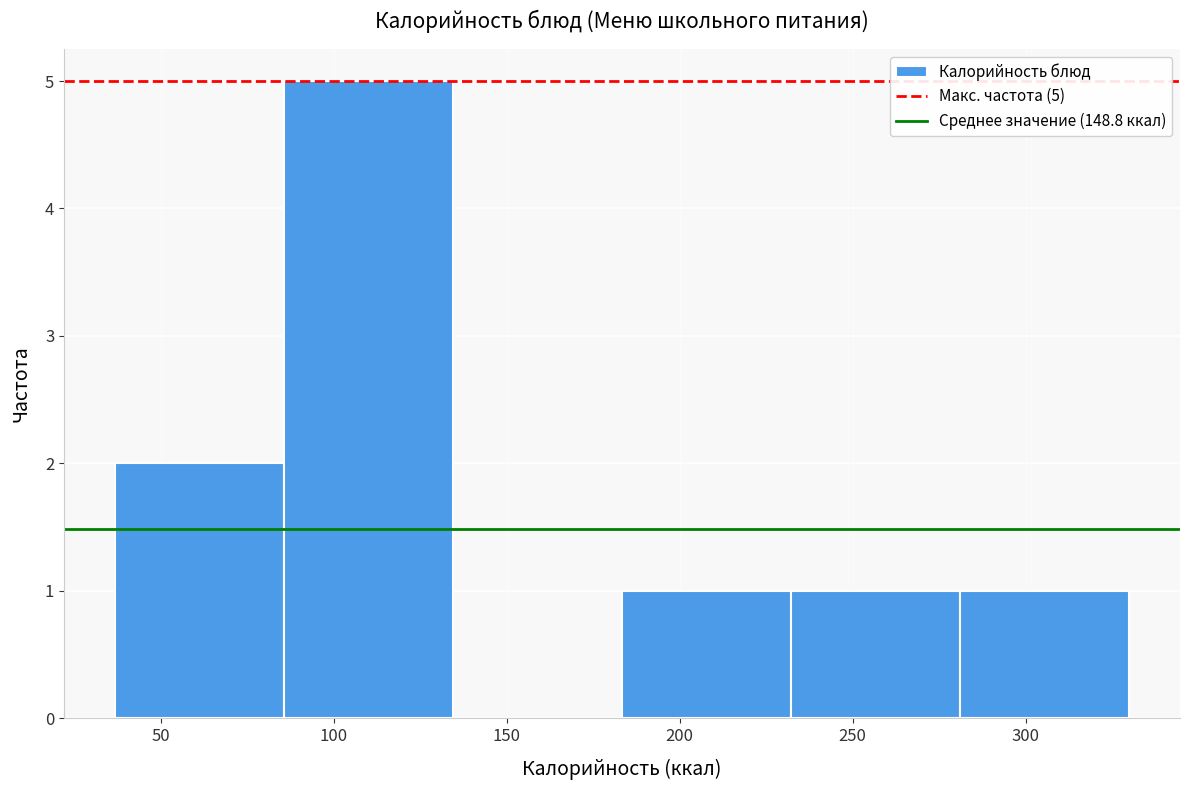

Over which range of the x-axis is the bar tallest?

85 to 135